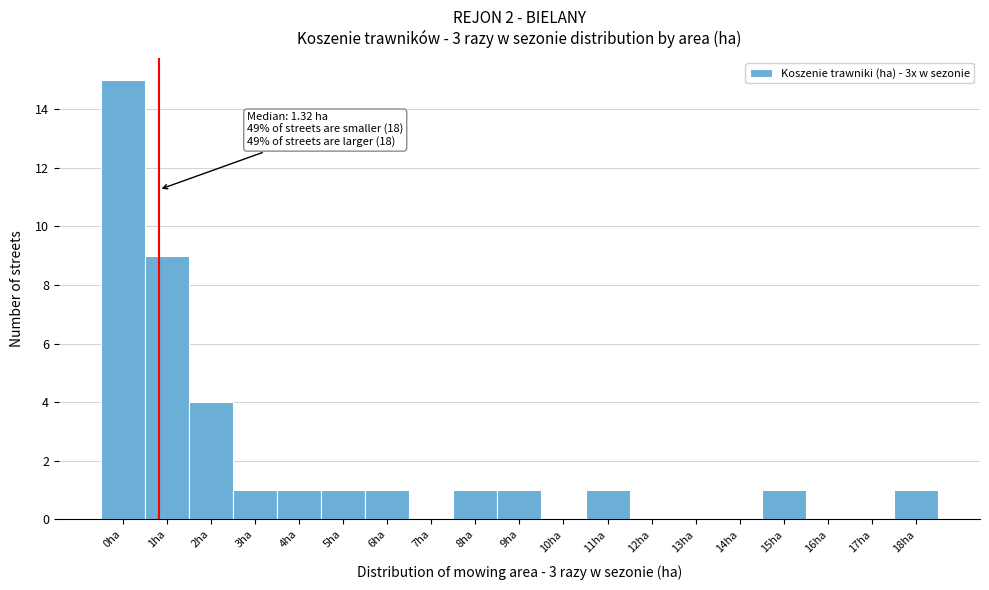

Reading right to left, what are all the values shown in this chart?

18ha=1	17ha=0	16ha=0	15ha=1	14ha=0	13ha=0	12ha=0	11ha=1	10ha=0	9ha=1	8ha=1	7ha=0	6ha=1	5ha=1	4ha=1	3ha=1	2ha=4	1ha=9	0ha=15